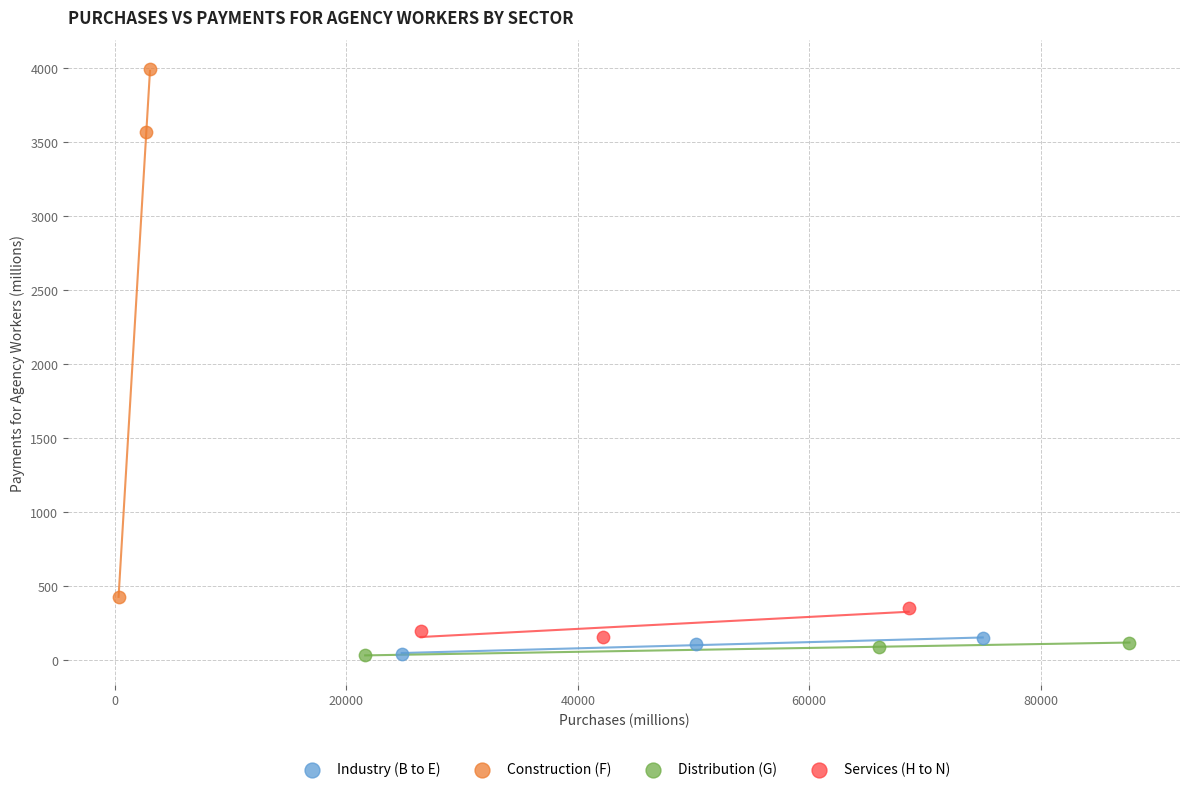

Which series contains the highest Y value?

Construction (F)